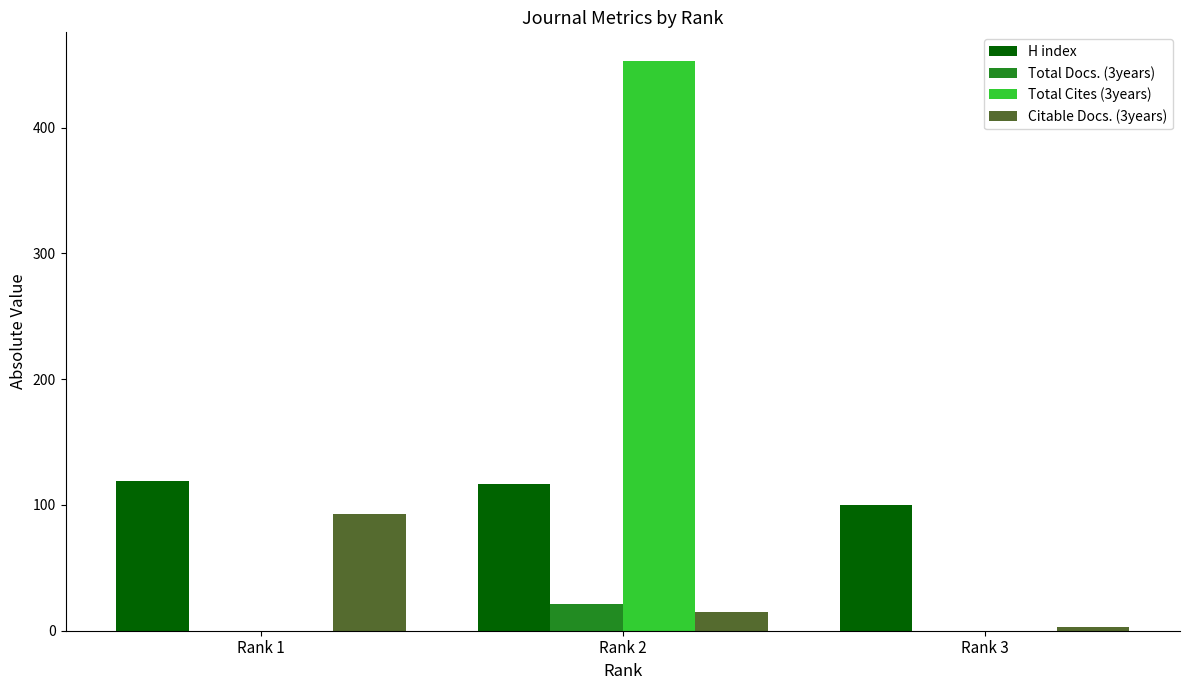

The Total Cites (3years) series shows 0 at Rank 3. True or false?

True